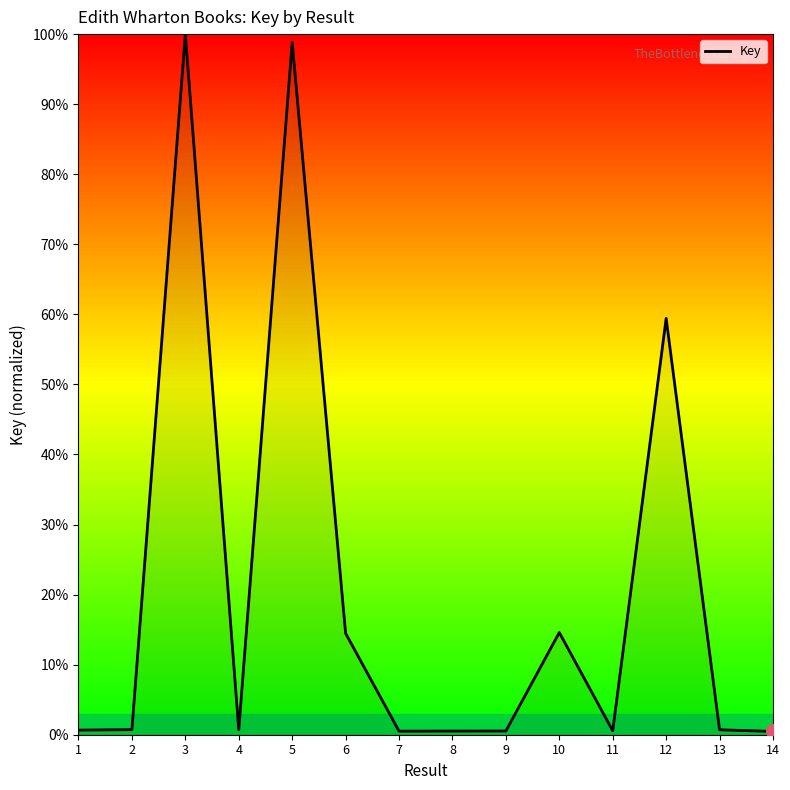

What is the greatest value displayed?

100.0